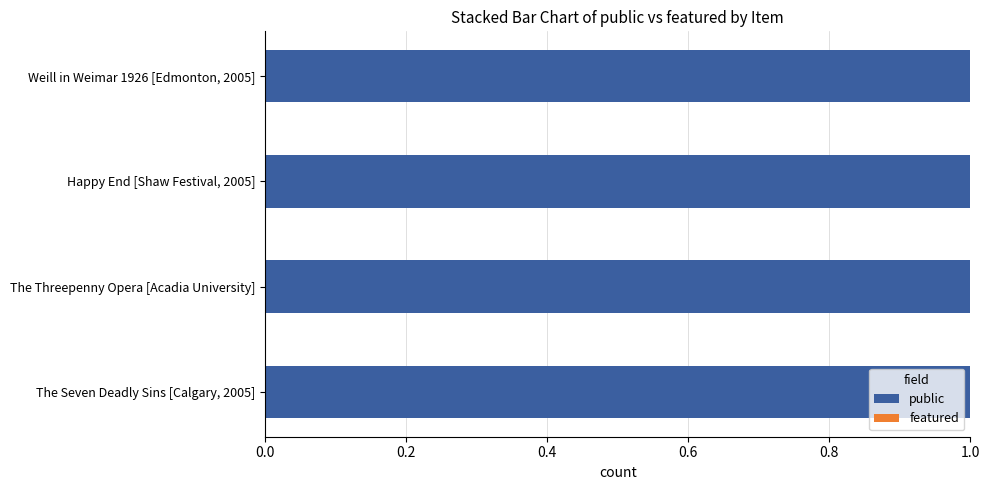

Which category has the lowest value across all series?

The Seven Deadly Sins [Calgary, 2005]